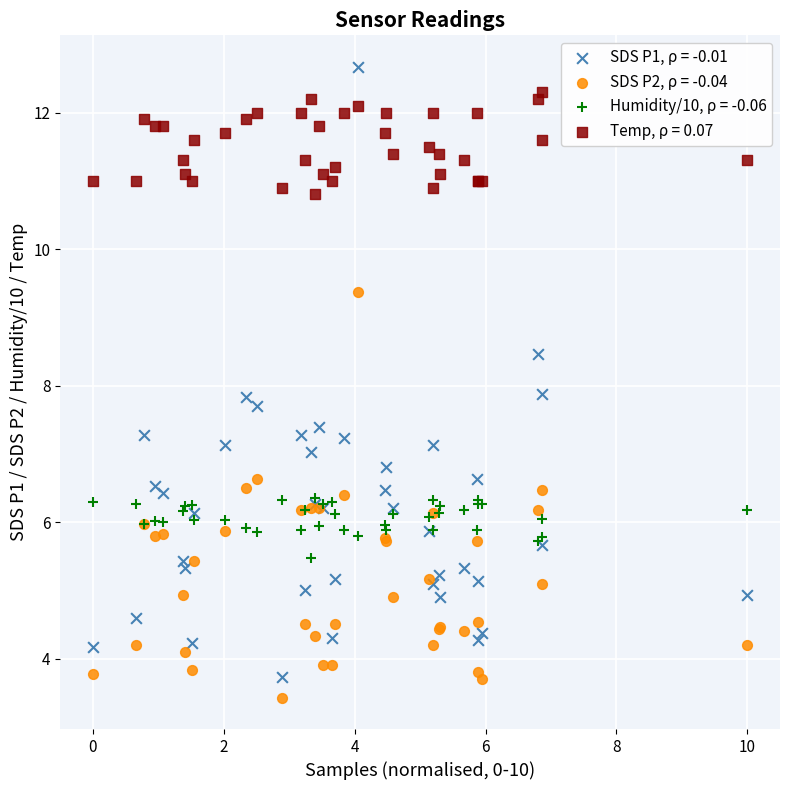

What are all the series names shown in the legend?

SDS P1, ρ = -0.01, SDS P2, ρ = -0.04, Humidity/10, ρ = -0.06, Temp, ρ = 0.07